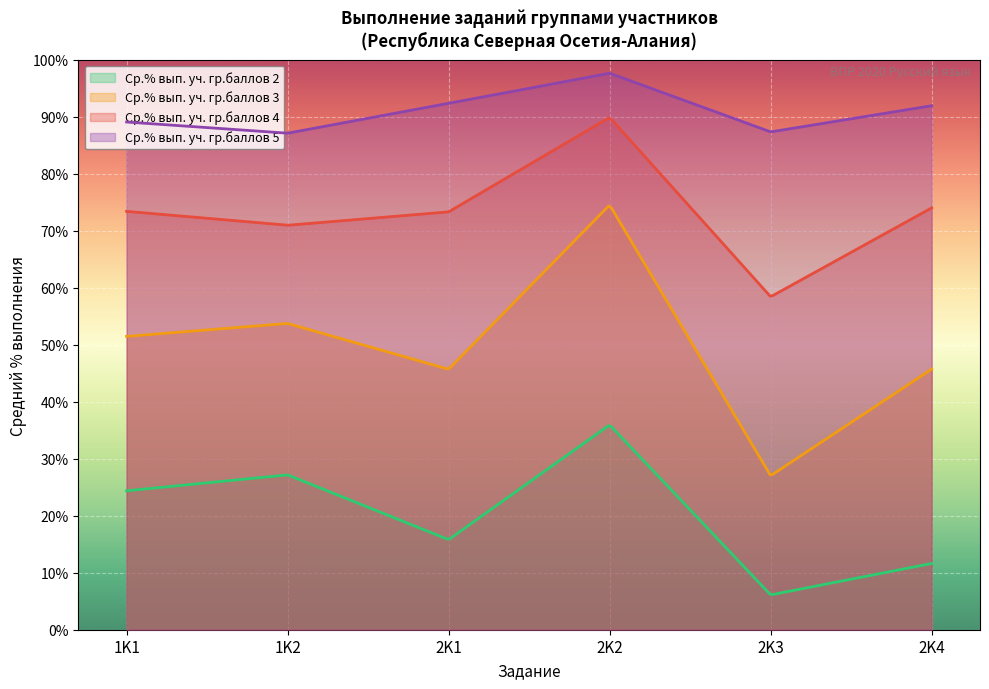

How many values in the Ср.% вып. уч. гр.баллов 5 series exceed 91?

3